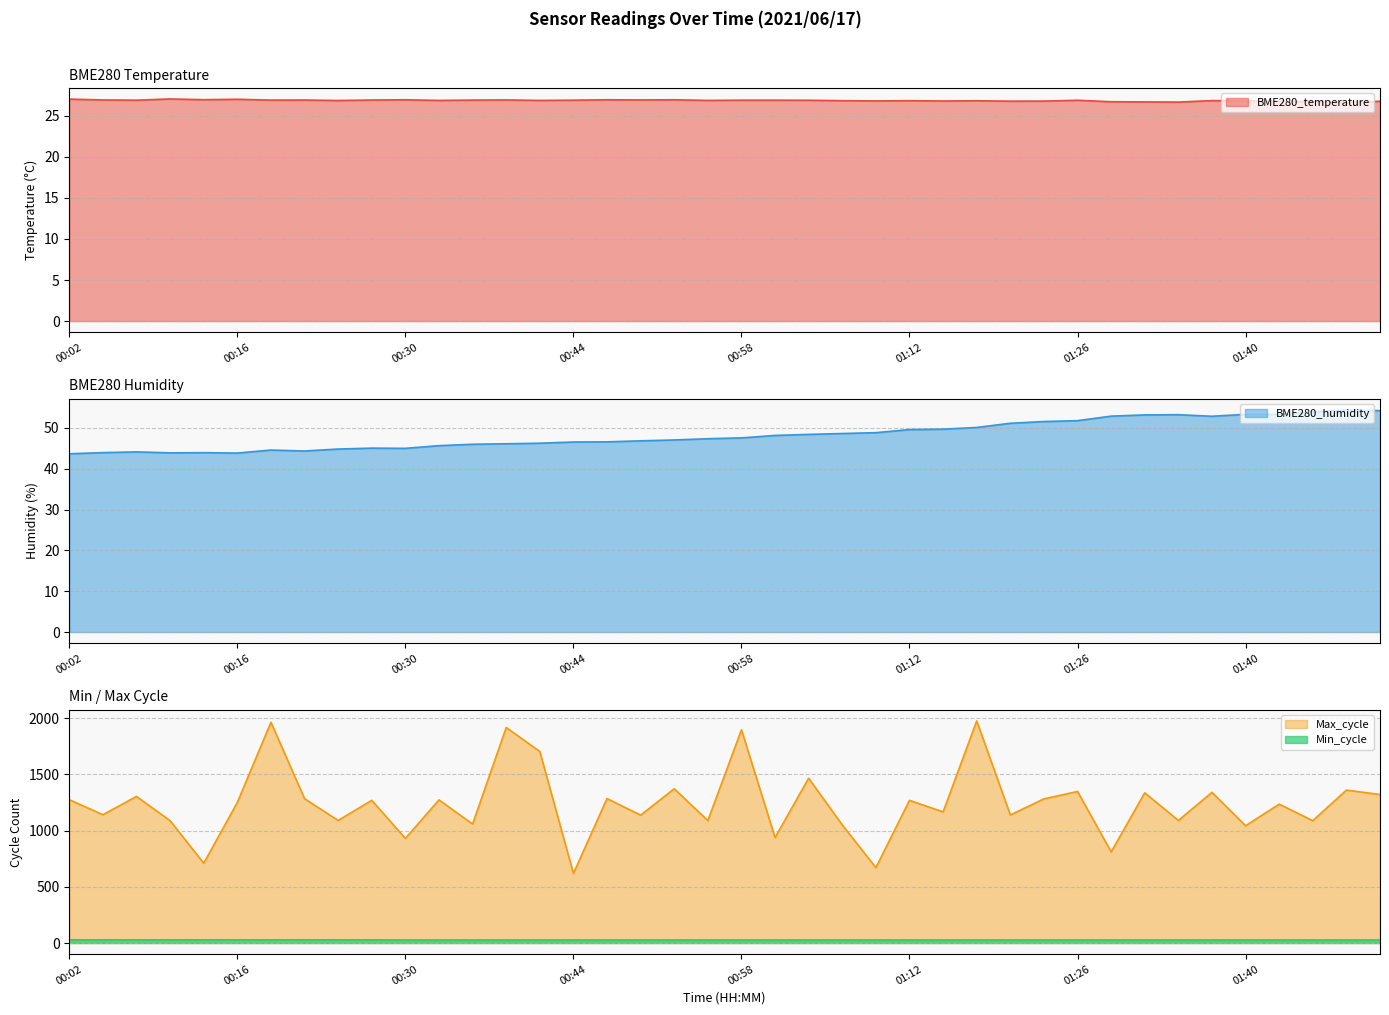

Which category has the highest value in the Max_cycle series?

01:17